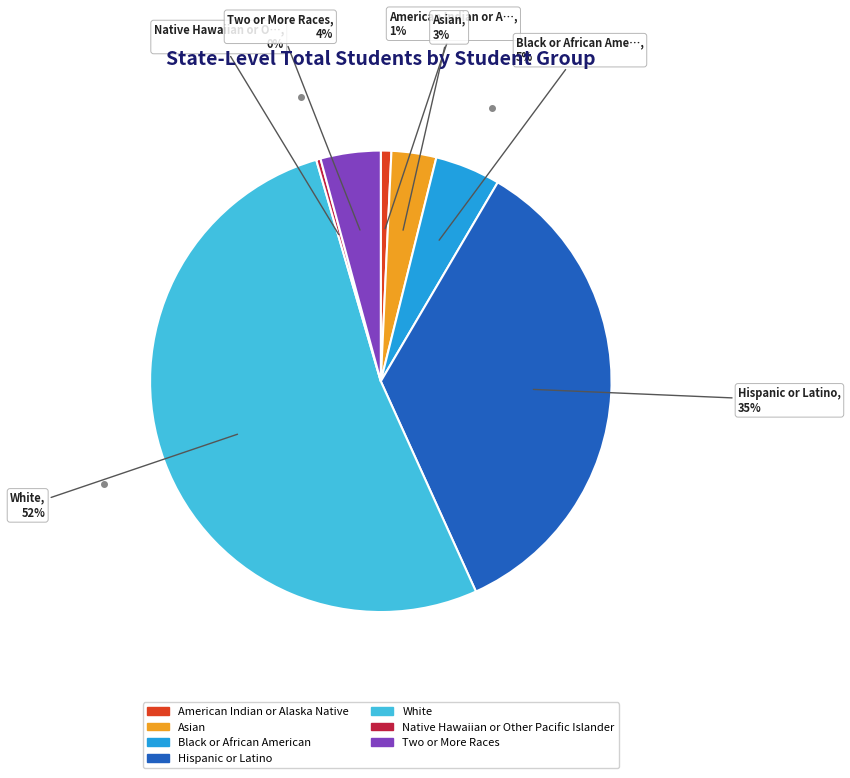

Approximately how many times larger is the value at Black or African American compared to Native Hawaiian or Other Pacific Islander?

15.1